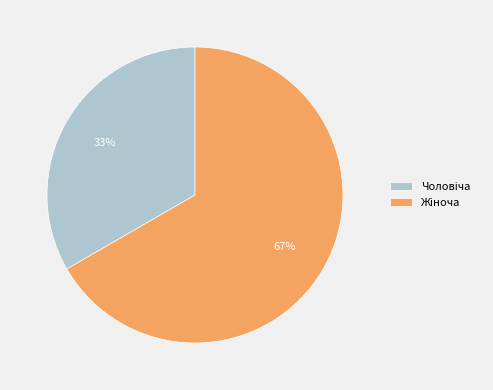

To the nearest percent, what is the average slice percentage?

50%